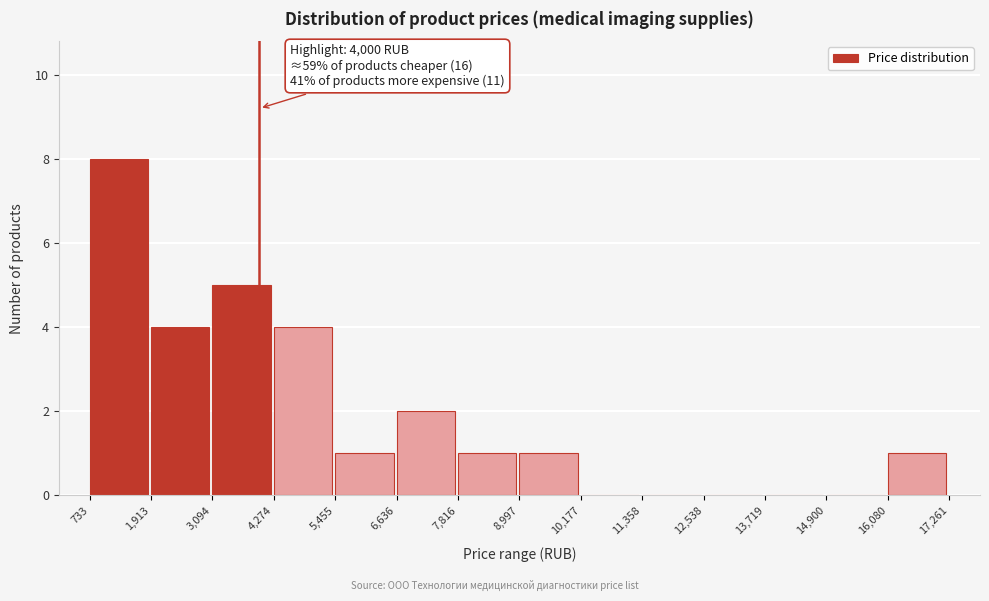

Over which range of the x-axis is the bar tallest?

733 to 1,913